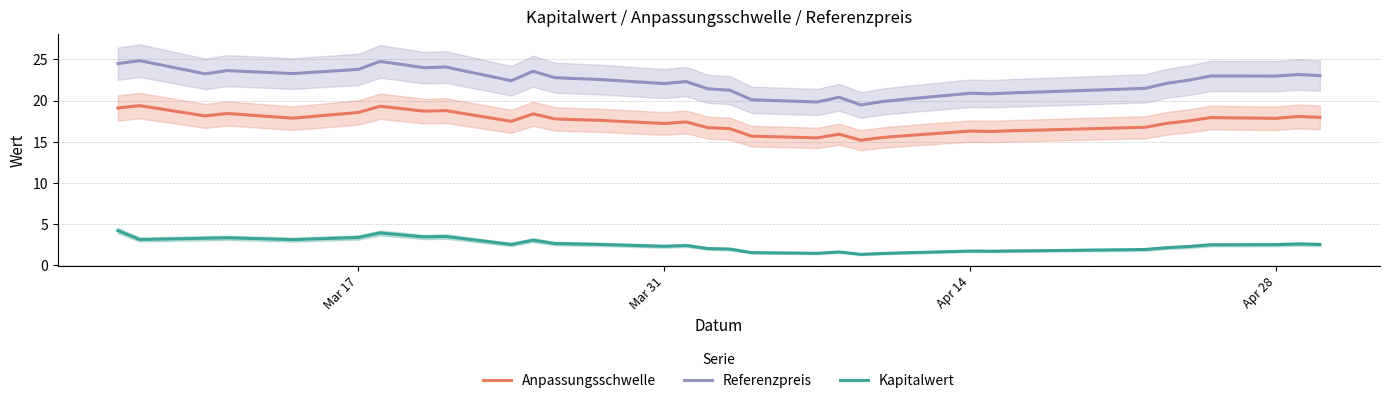

Is it true that Kapitalwert equals 3.4 at Mar 17?

True